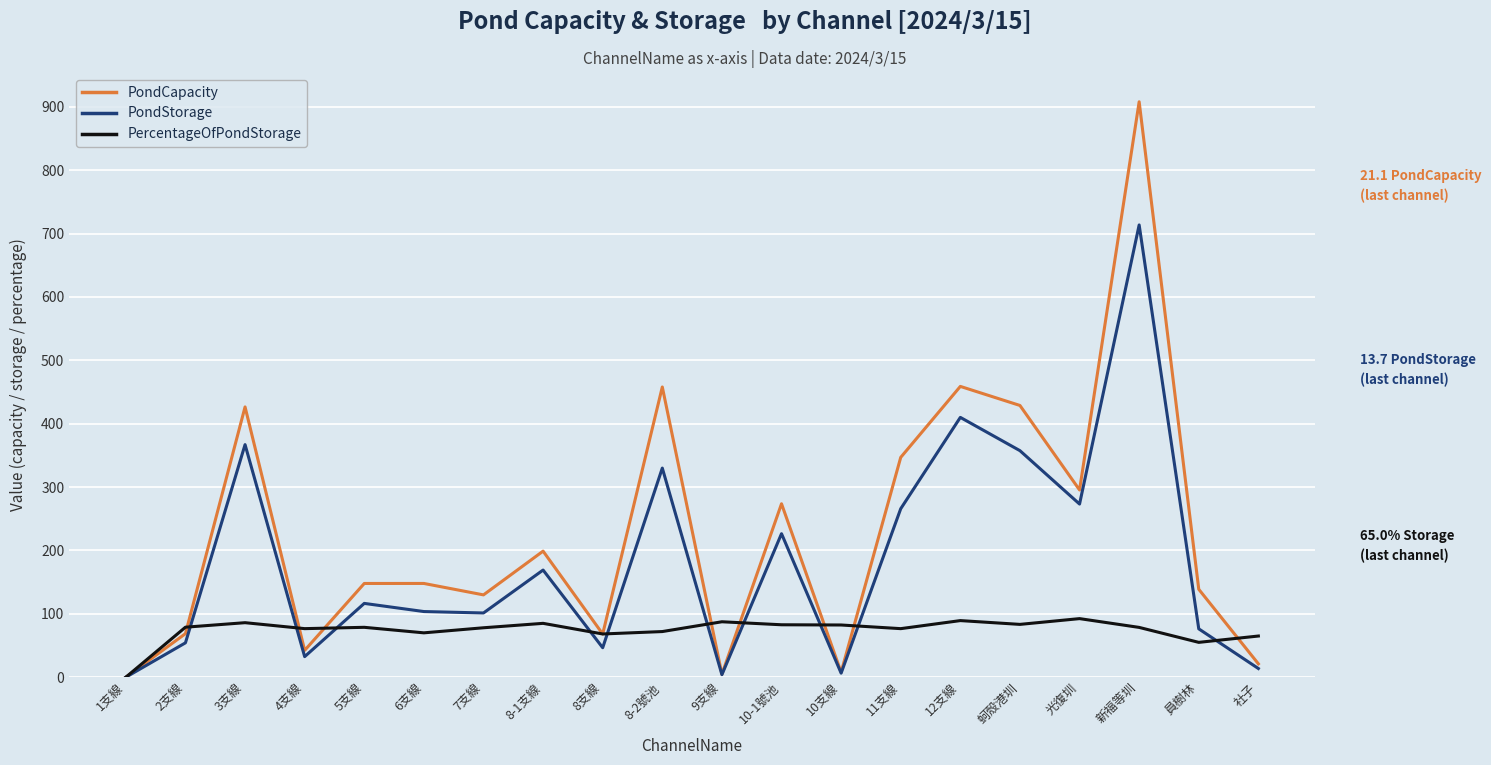

How many distinct data groups are displayed?

3